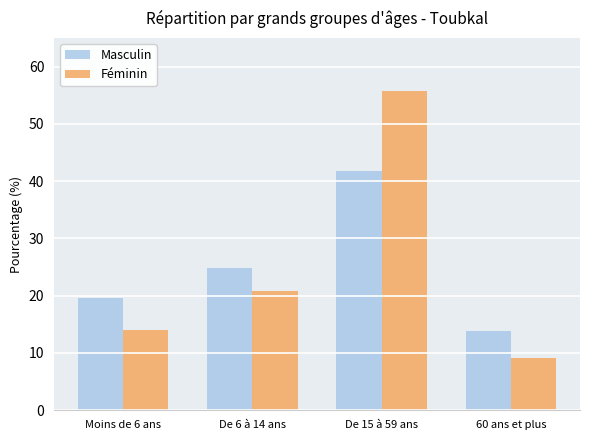

What is the lowest value of the Masculin series?

13.8